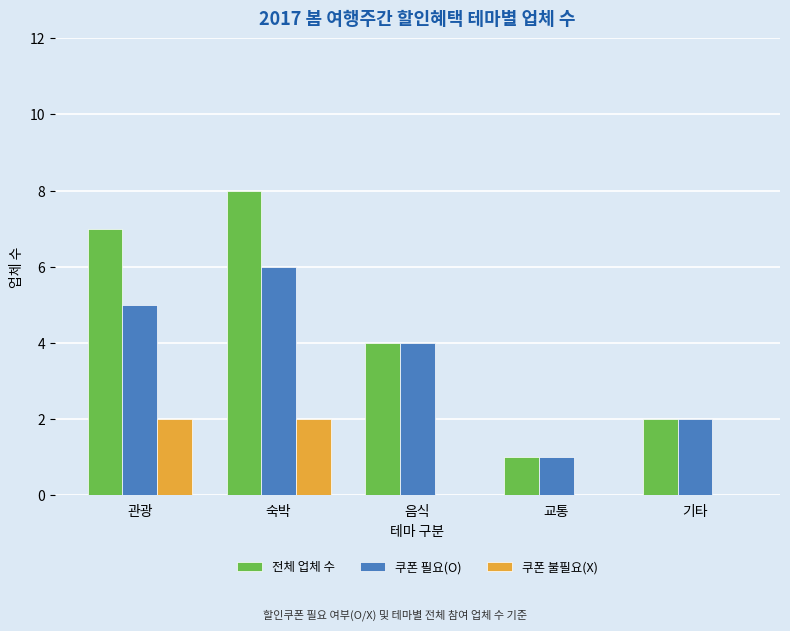

How many series are shown in this chart?

3